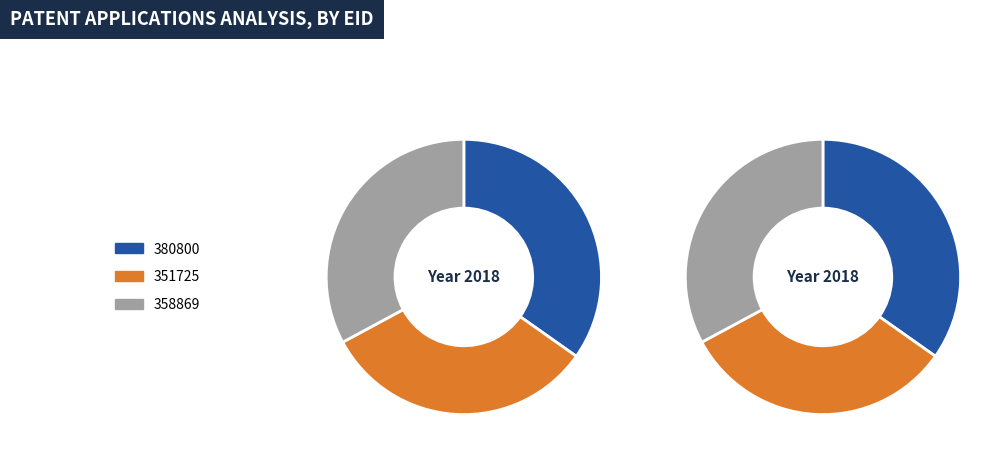

To the nearest percent, what portion does 380800 represent?

35%